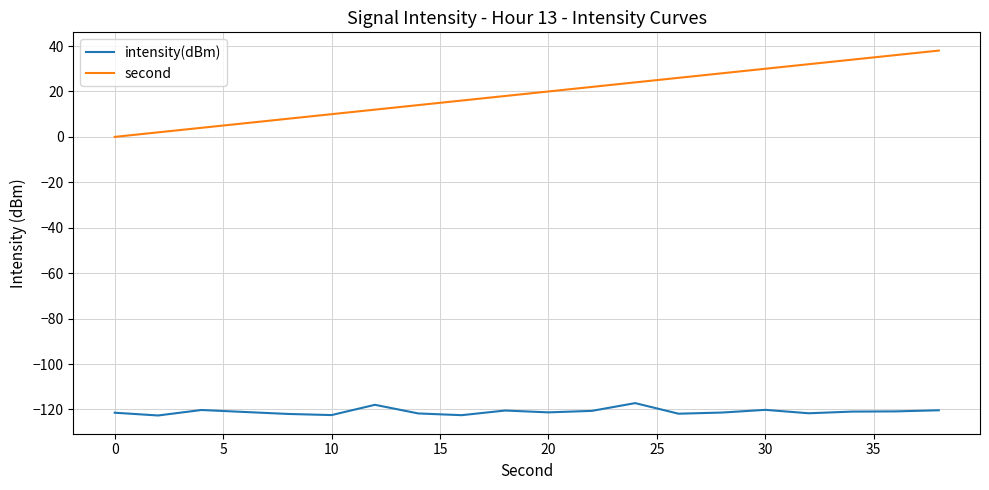

Which series has the largest total across all categories?

second